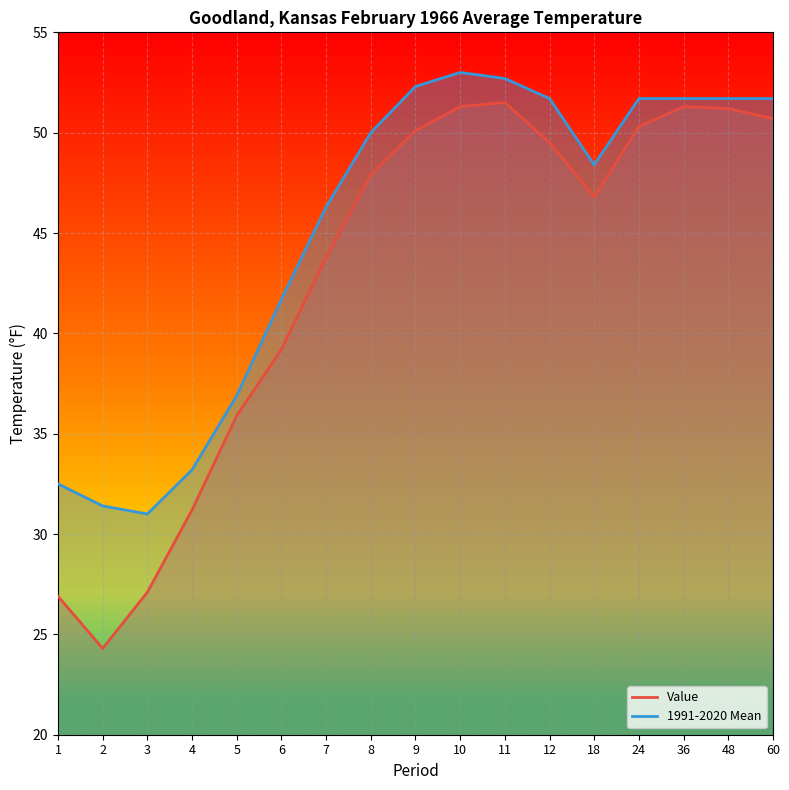

True or false: 1991-2020 Mean and Value cross at least once.

False